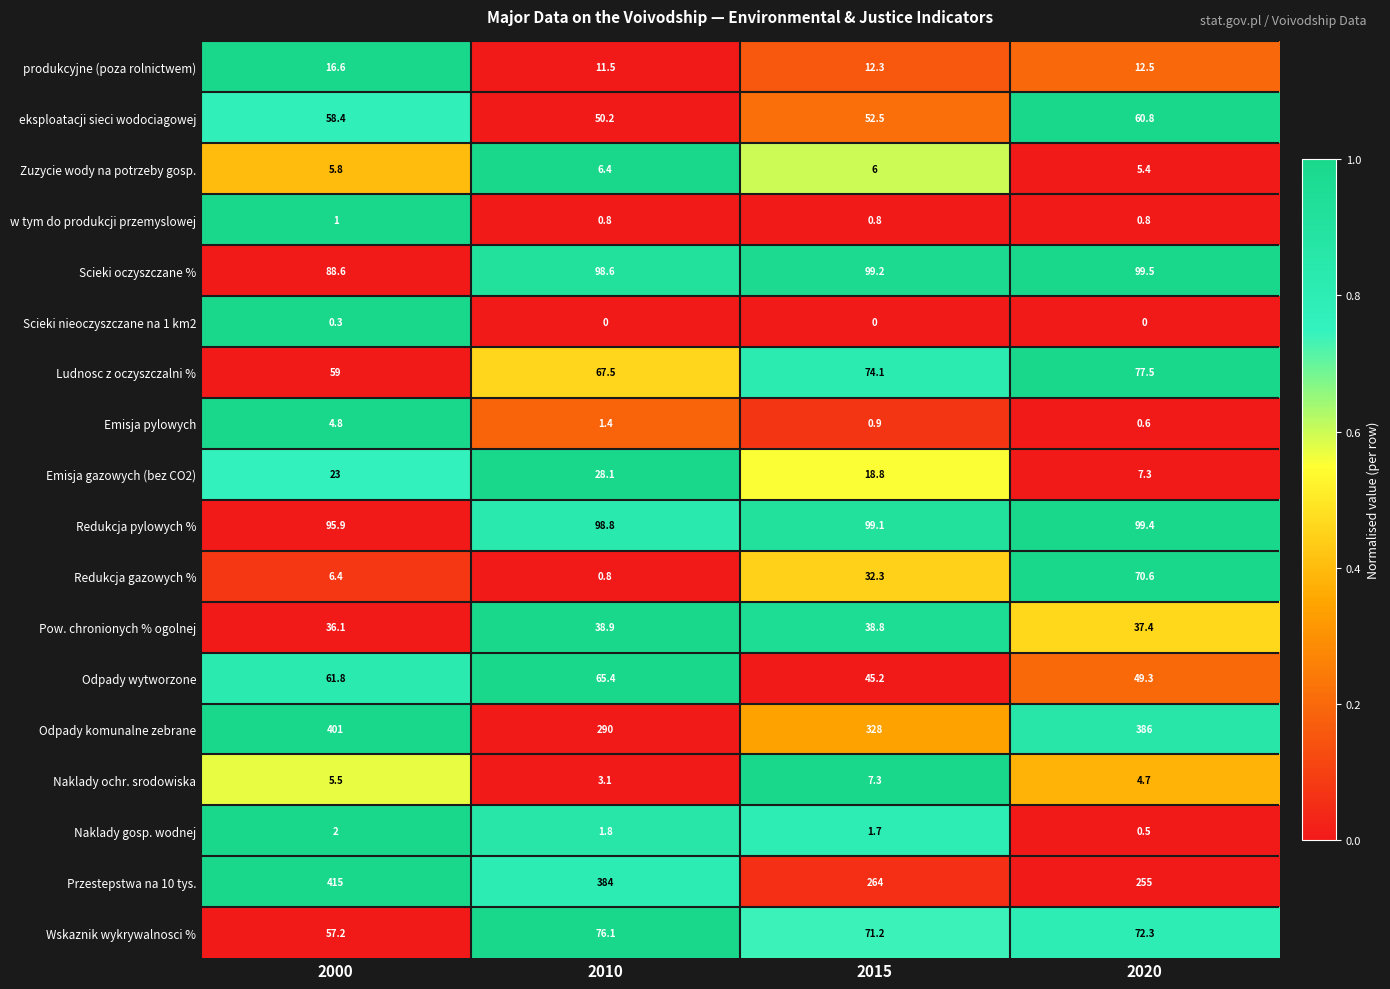

At which label does Odpady wytworzone first exceed 61?

2000